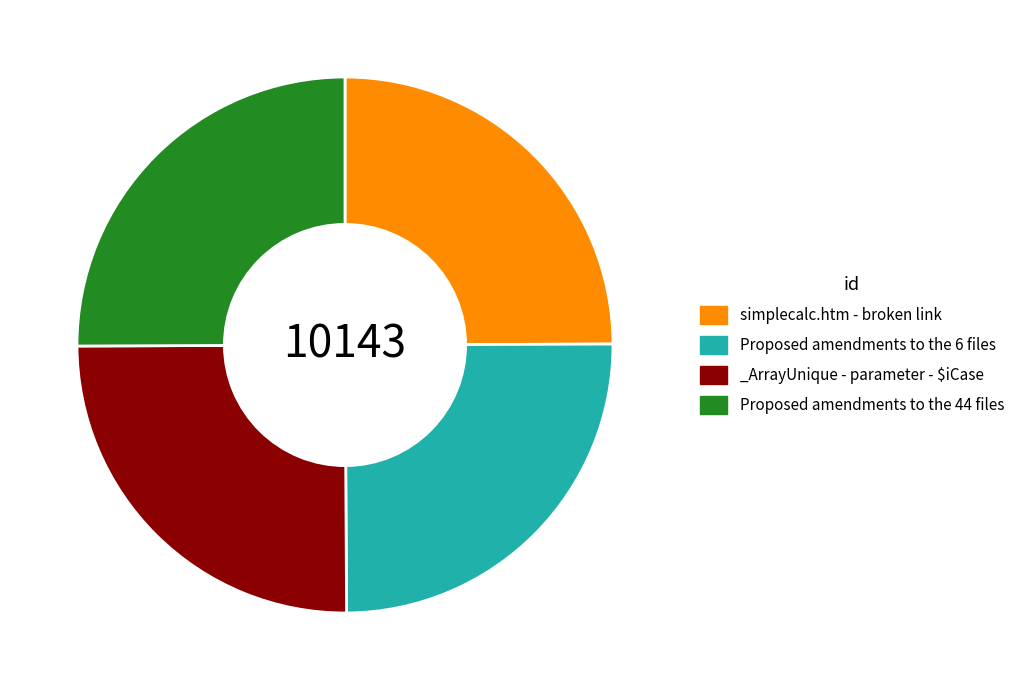

Is it true that Proposed amendments to the 44 files is 32% of the pie?

False